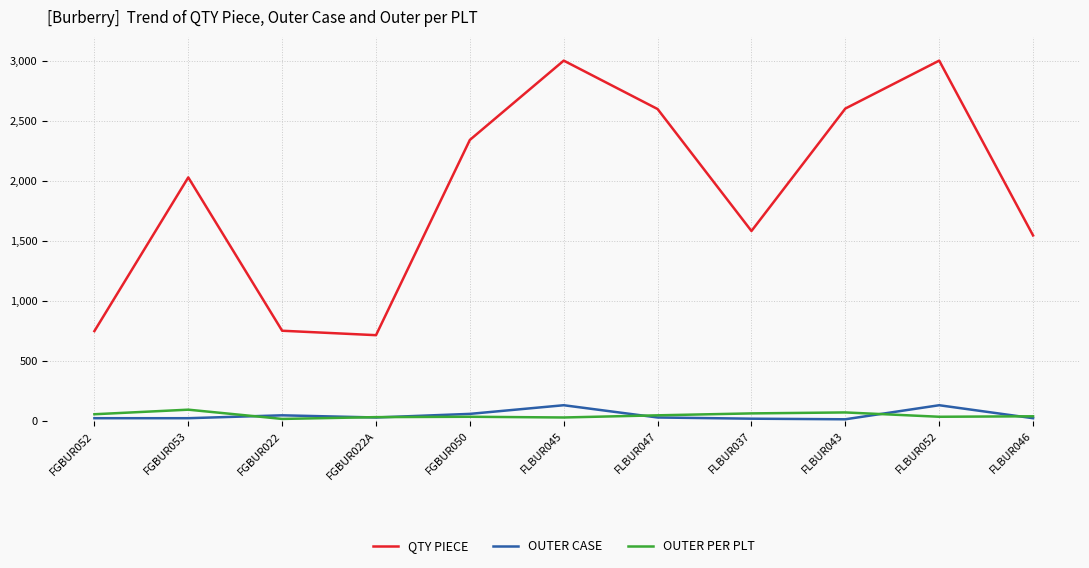

What is the difference between the OUTER CASE values at FLBUR045 and FGBUR053?

108